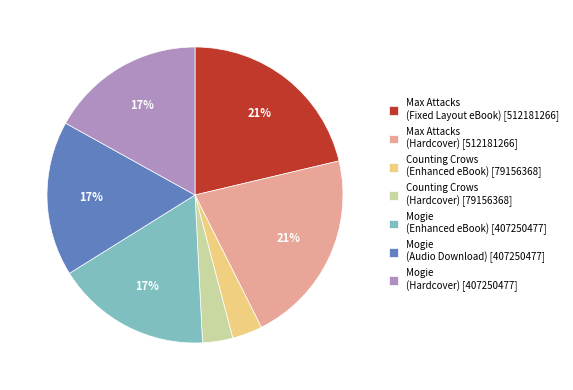

How many segments does this pie chart have?

7